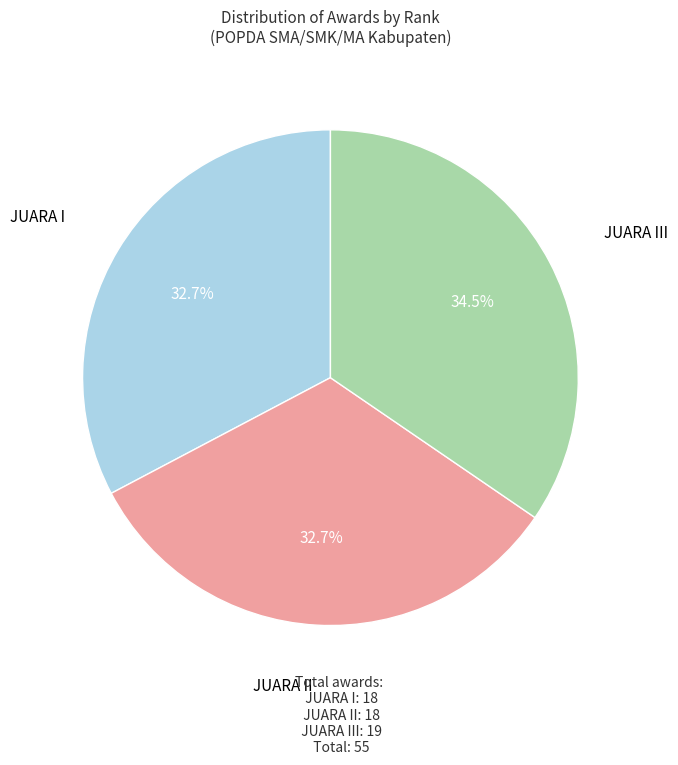

Does any single category account for the majority?

No